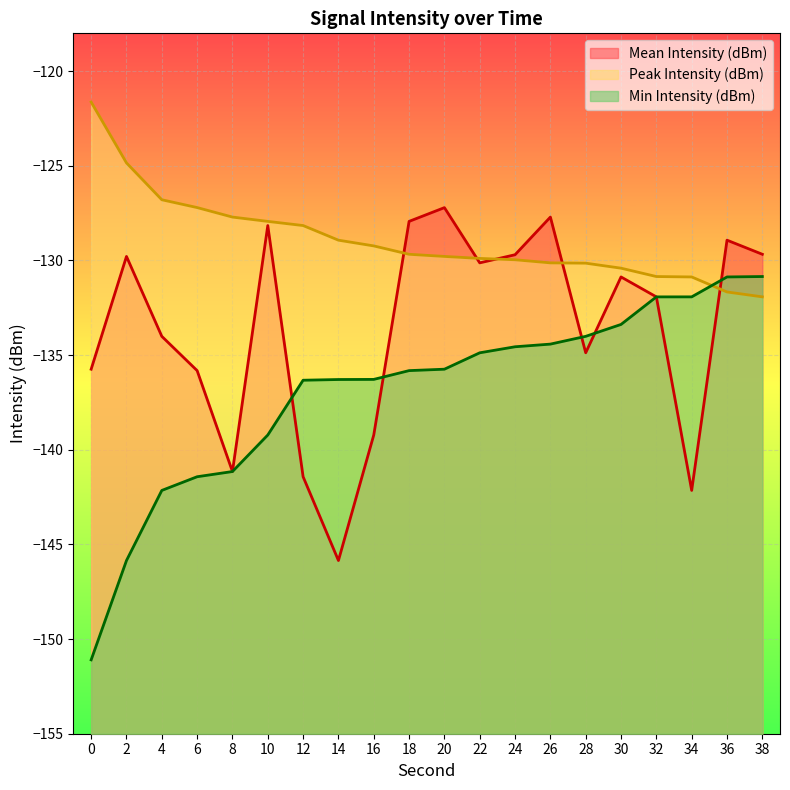

How many values in the Peak Intensity (dBm) series are below -129?

12